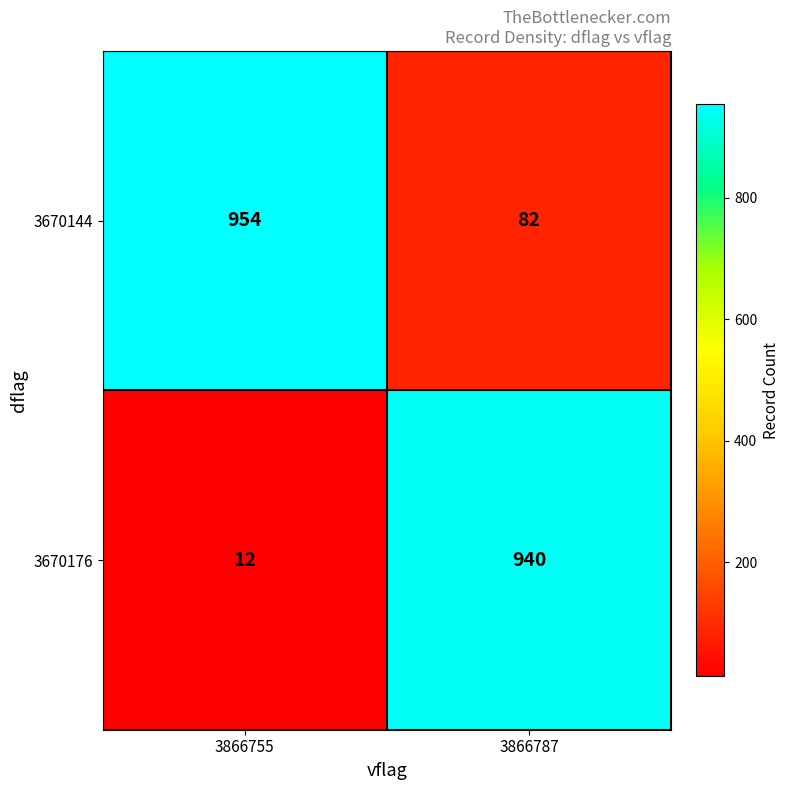

At which label does 3670144 reach its peak?

3866755